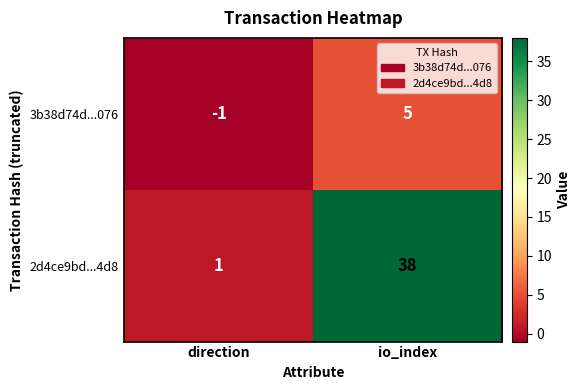

Which category has the lowest value across all series?

direction